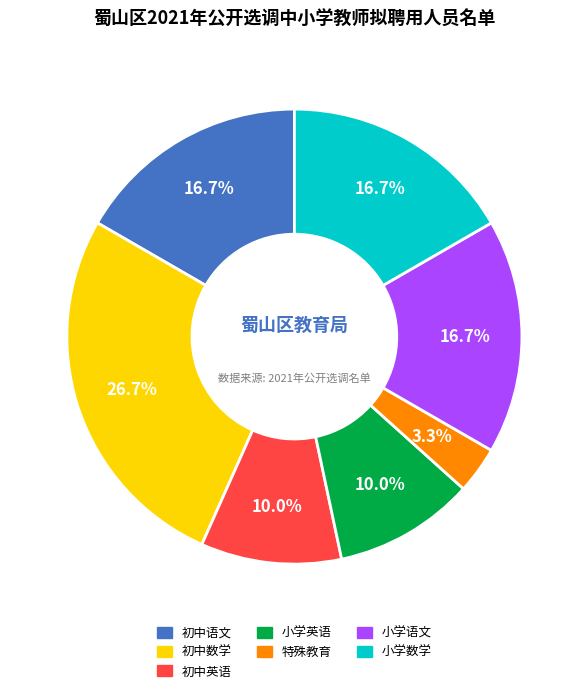

What is the ratio of the value at 小学数学 to the value at 初中英语?

1.7